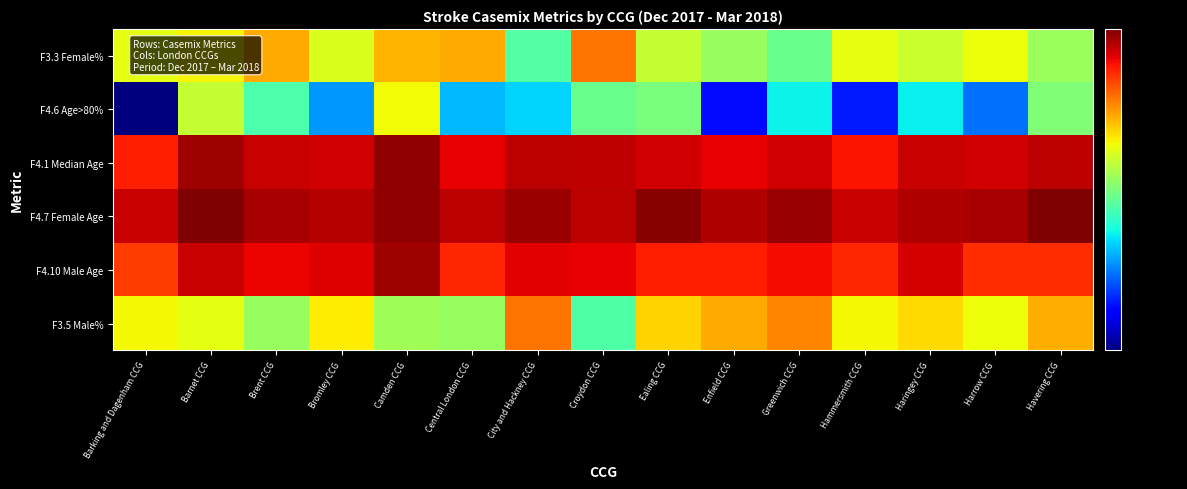

Reading left to right, transcribe all the data shown in this chart.

F3.3 Female%: Barking and Dagenham CCG=49.3	Barnet CCG=50.8	Brent CCG=56.7	Bromley CCG=48.5	Camden CCG=56.0	Central London CCG=56.9	City and Hackney CCG=38.5	Croydon CCG=61.7	Ealing CCG=46.6	Enfield CCG=43.3	Greenwich CCG=40.0	Hammersmith CCG=49.4	Haringey CCG=47.2	Harrow CCG=50.0	Havering CCG=43.4
F4.6 Age>80%: Barking and Dagenham CCG=20.5	Barnet CCG=46.6	Brent CCG=38.1	Bromley CCG=30.1	Camden CCG=50.4	Central London CCG=31.4	City and Hackney CCG=32.7	Croydon CCG=40.0	Ealing CCG=41.2	Enfield CCG=24.8	Greenwich CCG=34.1	Hammersmith CCG=25.3	Haringey CCG=34.0	Harrow CCG=28.6	Havering CCG=41.5
F4.1 Median Age: Barking and Dagenham CCG=70.0	Barnet CCG=79.5	Brent CCG=76.0	Bromley CCG=75.0	Camden CCG=81.0	Central London CCG=73.0	City and Hackney CCG=77.0	Croydon CCG=76.5	Ealing CCG=75.0	Enfield CCG=73.0	Greenwich CCG=75.0	Hammersmith CCG=71.0	Haringey CCG=76.0	Harrow CCG=75.0	Havering CCG=77.0
F4.7 Female Age: Barking and Dagenham CCG=76.0	Barnet CCG=83.0	Brent CCG=79.0	Bromley CCG=77.5	Camden CCG=81.0	Central London CCG=77.0	City and Hackney CCG=80.0	Croydon CCG=77.0	Ealing CCG=82.0	Enfield CCG=78.0	Greenwich CCG=80.5	Hammersmith CCG=76.0	Haringey CCG=78.0	Harrow CCG=79.0	Havering CCG=83.0
F4.10 Male Age: Barking and Dagenham CCG=67.0	Barnet CCG=76.0	Brent CCG=72.5	Bromley CCG=74.0	Camden CCG=79.5	Central London CCG=69.0	City and Hackney CCG=73.5	Croydon CCG=73.0	Ealing CCG=70.0	Enfield CCG=70.0	Greenwich CCG=72.0	Hammersmith CCG=69.0	Haringey CCG=74.5	Harrow CCG=68.5	Havering CCG=68.5
F3.5 Male%: Barking and Dagenham CCG=50.7	Barnet CCG=49.2	Brent CCG=43.3	Bromley CCG=51.5	Camden CCG=44.0	Central London CCG=43.1	City and Hackney CCG=61.5	Croydon CCG=38.3	Ealing CCG=53.4	Enfield CCG=56.7	Greenwich CCG=60.0	Hammersmith CCG=50.6	Haringey CCG=52.8	Harrow CCG=50.0	Havering CCG=56.6